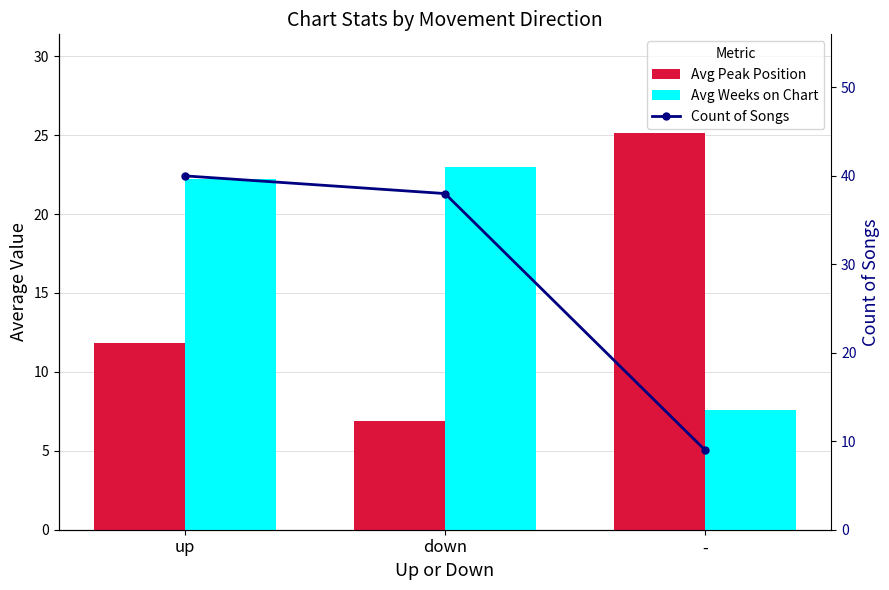

The Count of Songs series shows 21.1 at up. True or false?

False